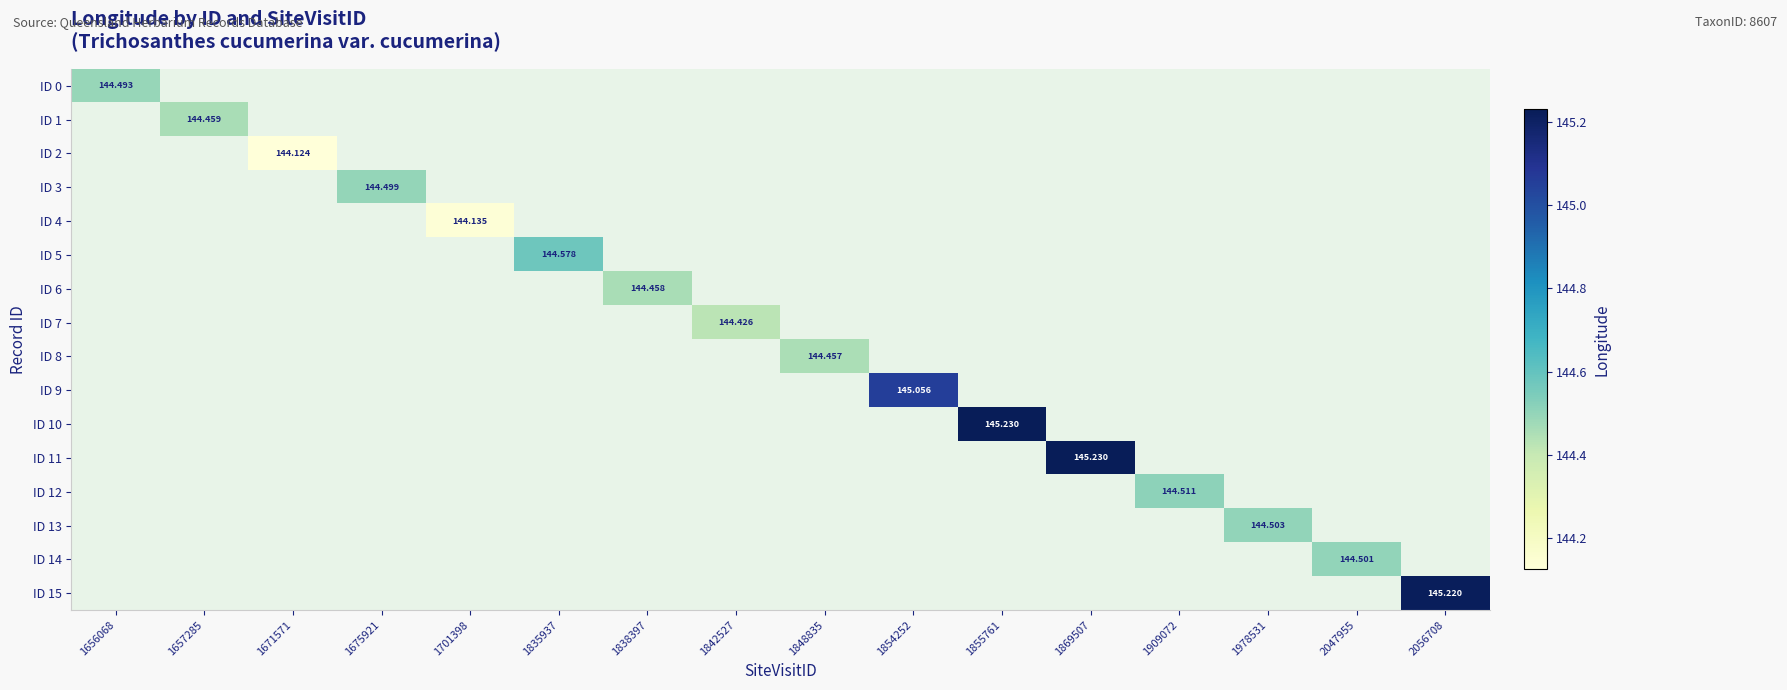

Which category has the lowest value across all series?

1671571